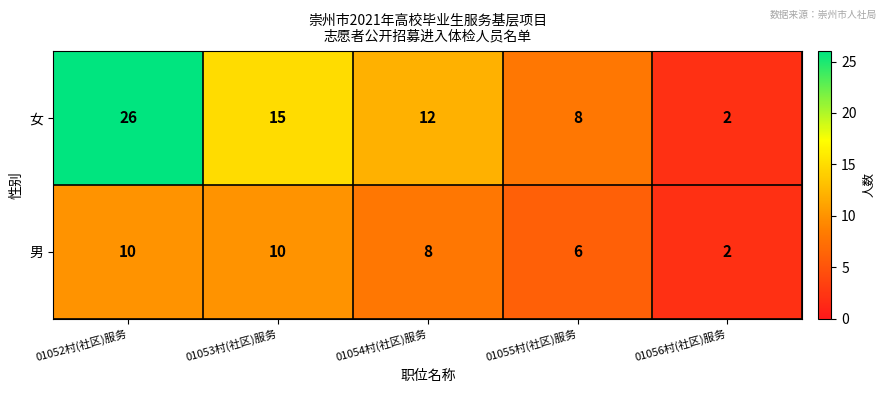

At which label does 女 first exceed 12?

01052村(社区)服务